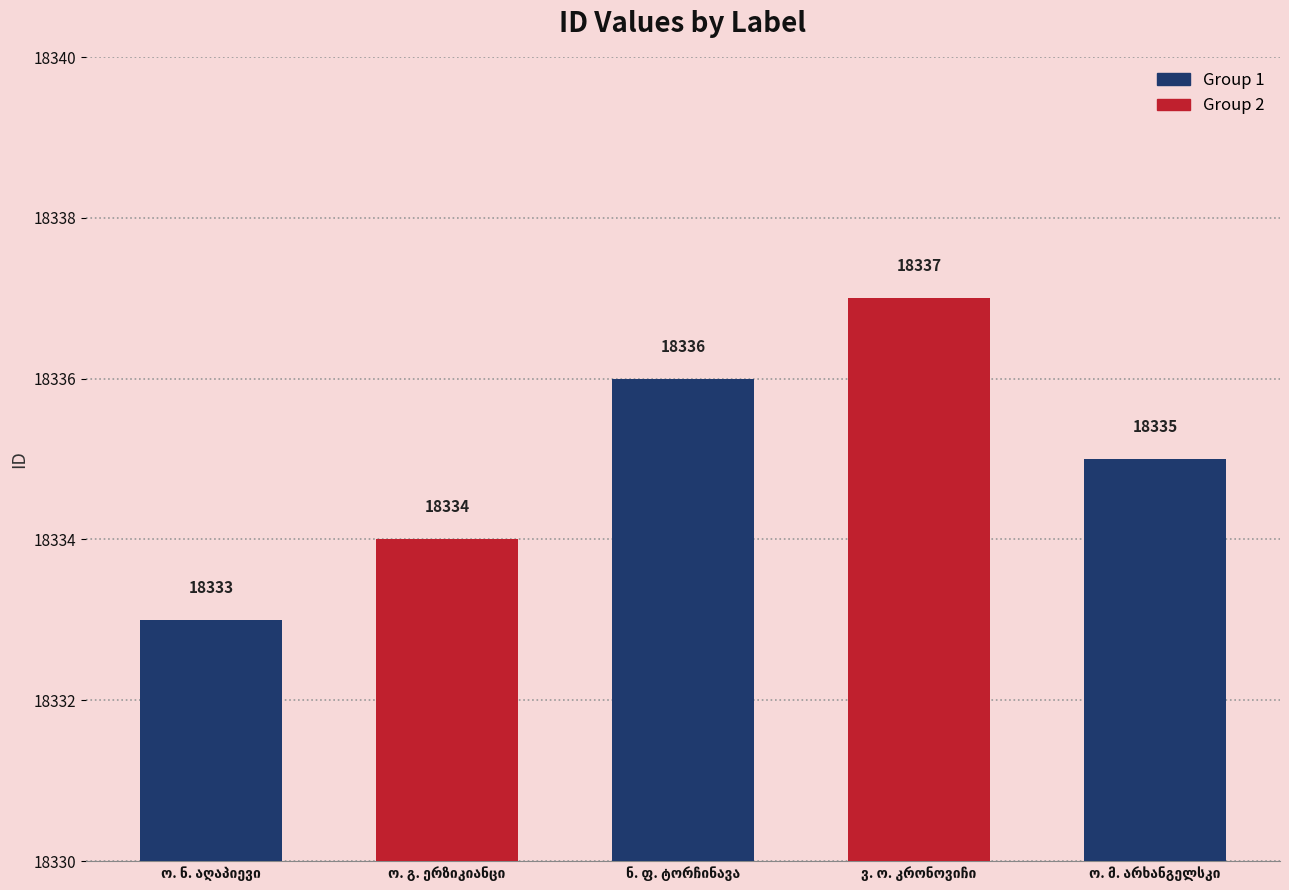

What is the difference between the maximum and minimum values?

4